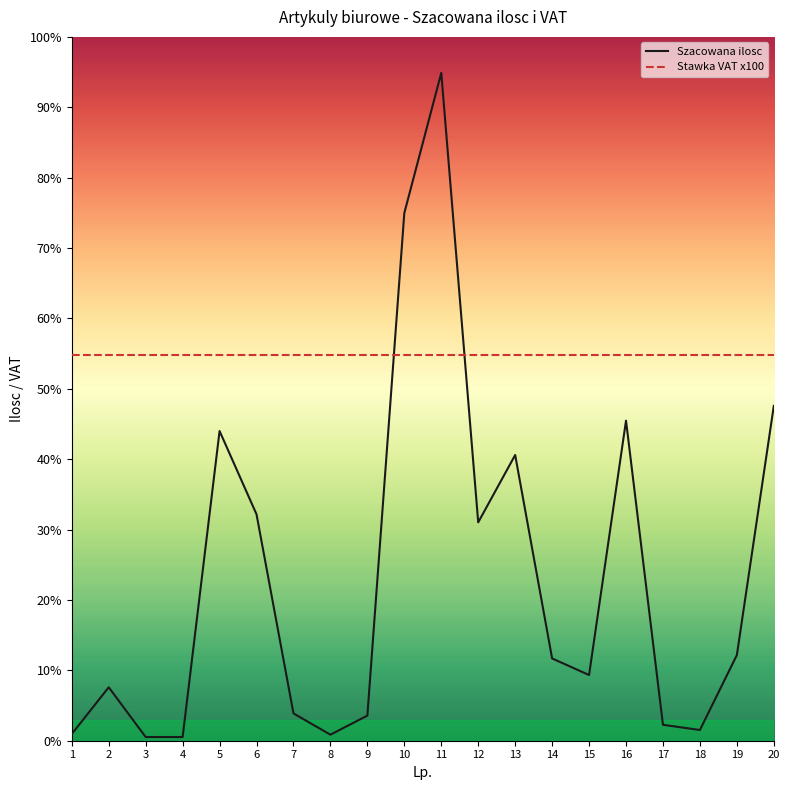

Is it true that Szacowana ilosc equals 5192 at 10?

False